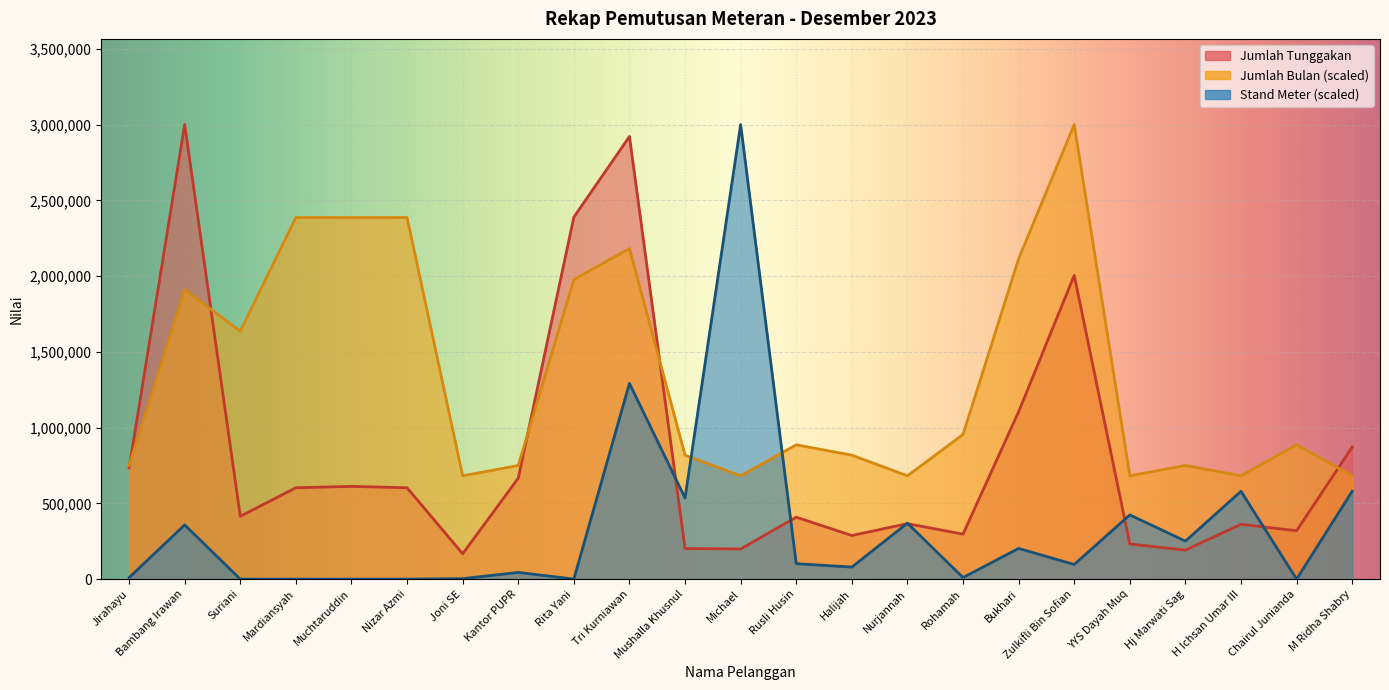

What is the difference between the maximum and minimum values in the Jumlah Tunggakan series?

2832591.4